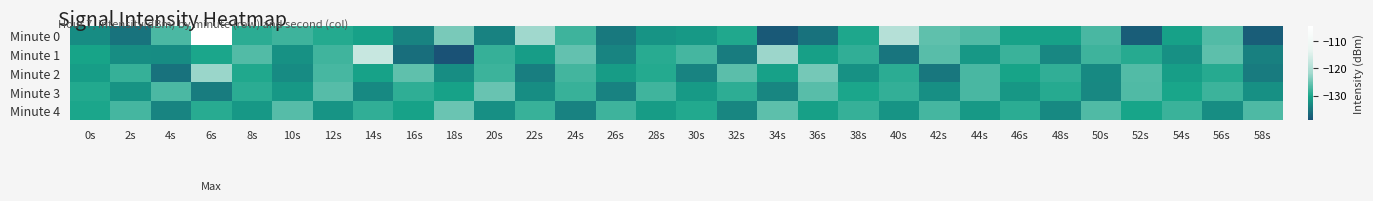

Reading right to left, extract all data points from this chart.

Minute 0: 58s=-137.8	56s=-126.7	54s=-130.8	52s=-137.8	50s=-127.3	48s=-130.8	46s=-130.7	44s=-126.8	42s=-125.9	40s=-119.4	38s=-129.9	36s=-135.7	34s=-138.2	32s=-129.8	30s=-131.6	28s=-132.1	26s=-135.0	24s=-127.9	22s=-121.9	20s=-134.1	18s=-124.2	16s=-134.0	14s=-130.7	12s=-129.5	10s=-128.0	8s=-129.2	6s=-104.4	4s=-127.2	2s=-135.5	0s=-133.0
Minute 1: 58s=-134.2	56s=-126.1	54s=-132.6	52s=-129.4	50s=-127.9	48s=-133.5	46s=-128.2	44s=-131.8	42s=-126.3	40s=-135.4	38s=-128.7	36s=-130.9	34s=-122.1	32s=-134.6	30s=-127.5	28s=-129.3	26s=-133.8	24s=-125.6	22s=-131.2	20s=-128.4	18s=-139.2	16s=-136.1	14s=-117.2	12s=-127.8	10s=-132.4	8s=-126.7	6s=-130.2	4s=-132.9	2s=-132.9	0s=-130.5
Minute 2: 58s=-134.8	56s=-129.4	54s=-131.1	52s=-126.7	50s=-133.3	48s=-128.8	46s=-130.5	44s=-127.3	42s=-135.2	40s=-129.1	38s=-132.4	36s=-124.5	34s=-130.8	32s=-126.2	30s=-133.9	28s=-129.6	26s=-131.3	24s=-127.7	22s=-134.5	20s=-128.1	18s=-132.8	16s=-125.9	14s=-130.6	12s=-127.4	10s=-133.1	8s=-129.8	6s=-122.3	4s=-135.7	2s=-128.5	0s=-131.2
Minute 3: 58s=-132.5	56s=-128.1	54s=-130.3	52s=-126.8	50s=-133.4	48s=-129.5	46s=-131.9	44s=-127.2	42s=-132.7	40s=-128.6	38s=-130.1	36s=-126.3	34s=-133.7	32s=-129.0	30s=-131.5	28s=-127.8	26s=-134.1	24s=-128.3	22s=-132.9	20s=-125.4	18s=-130.7	16s=-128.9	14s=-133.2	12s=-126.5	10s=-131.8	8s=-129.2	6s=-134.6	4s=-127.1	2s=-132.3	0s=-129.7
Minute 4: 58s=-127.0	56s=-132.8	54s=-128.2	52s=-130.4	50s=-126.9	48s=-133.3	46s=-129.1	44s=-131.6	42s=-127.5	40s=-132.2	38s=-128.5	36s=-130.9	34s=-126.1	32s=-133.6	30s=-129.7	28s=-131.3	26s=-127.9	24s=-134.0	22s=-128.4	20s=-132.7	18s=-125.2	16s=-130.6	14s=-128.8	12s=-132.1	10s=-126.4	8s=-131.7	6s=-129.3	4s=-133.8	2s=-127.6	0s=-130.1